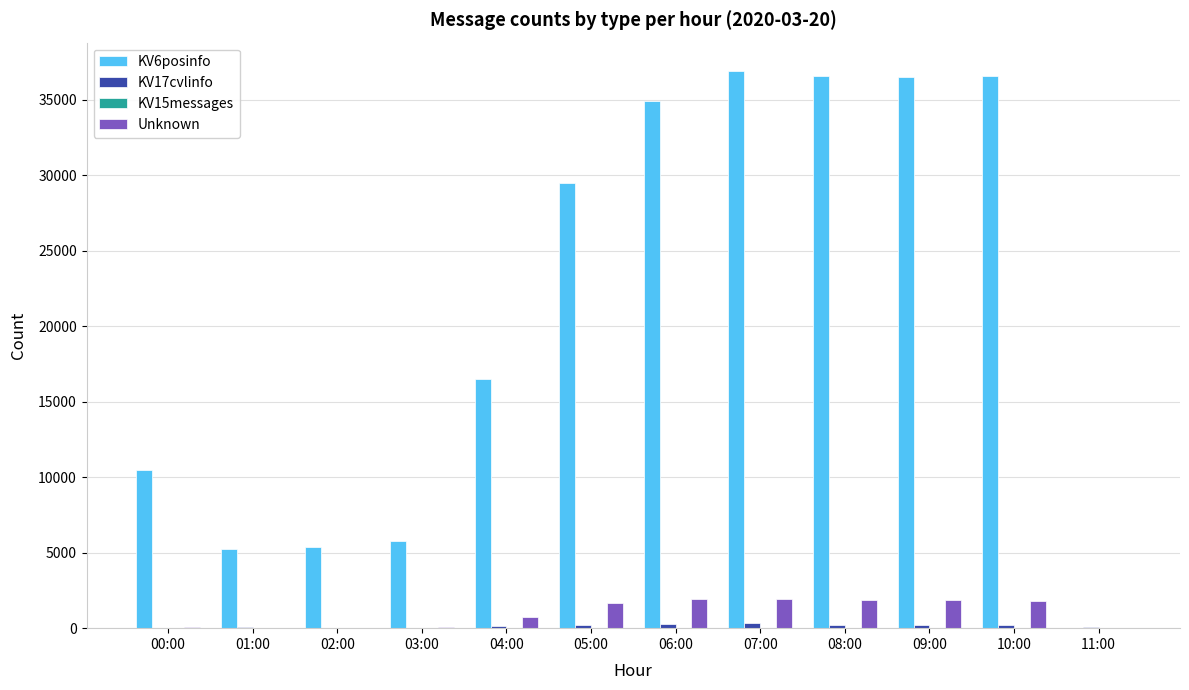

What is the greatest value displayed?

36952